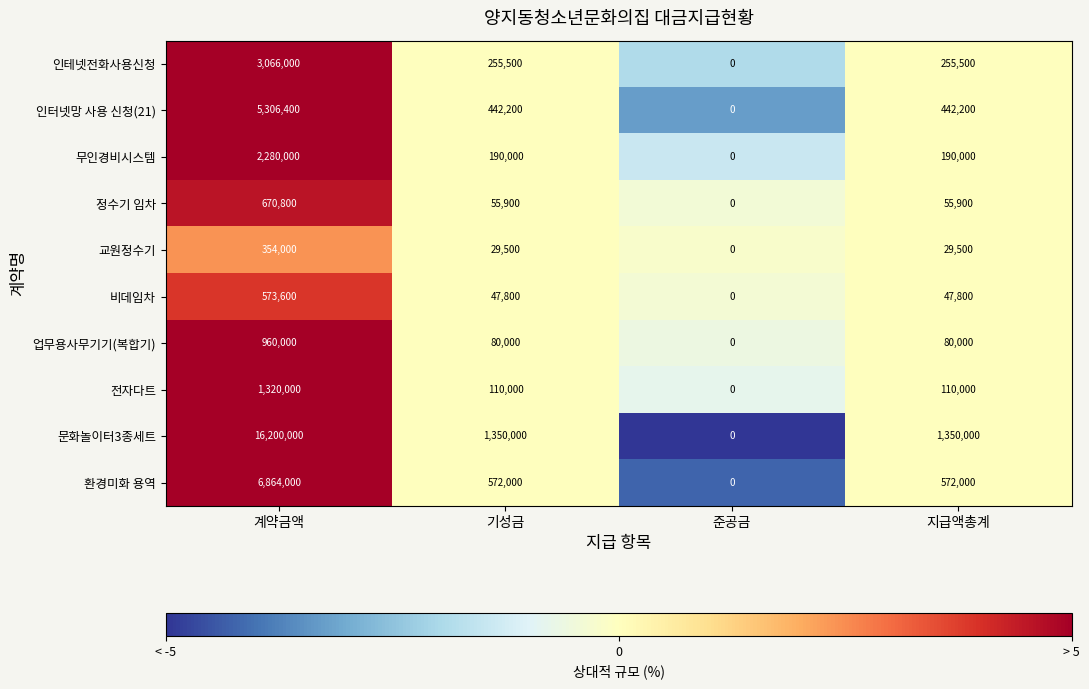

What is the spread (max minus min) of values at 기성금?

1320500